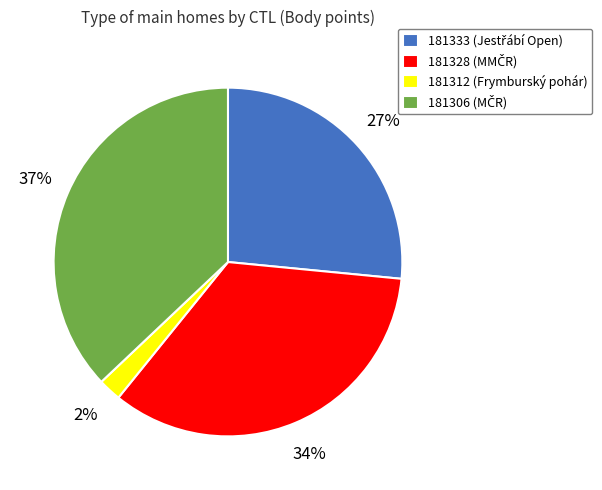

Does 181333 account for over 50% of the chart?

No